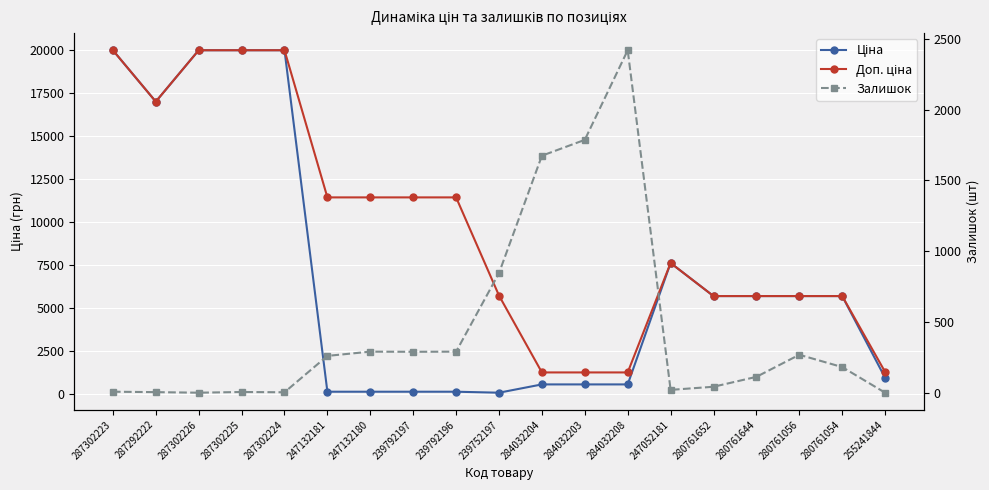

Reading left to right, list all the values displayed in this chart.

Ціна: 287302223=19964.2	287292222=16976.3	287302226=19964.2	287302225=19964.2	287302224=19964.2	247132181=114.1	247132180=114.1	239792197=114.1	239792196=114.1	239752197=57.0	284032204=539.0	284032203=539.0	284032208=539.0	247052181=7596.5	280761652=5673.8	280761644=5673.8	280761056=5673.8	280761054=5673.8	255241844=923.4
Доп. ціна: 287302223=19964.2	287292222=16976.3	287302226=19964.2	287302225=19964.2	287302224=19964.2	247132181=11410.0	247132180=11410.0	239792197=11410.0	239792196=11410.0	239752197=5705.0	284032204=1235.4	284032203=1235.4	284032208=1235.4	247052181=7596.5	280761652=5673.8	280761644=5673.8	280761056=5673.8	280761054=5673.8	255241844=1263.2
Залишок: 287302223=7.0	287292222=4.0	287302226=0.0	287302225=5.0	287302224=3.0	247132181=260.0	247132180=290.0	239792197=289.0	239792196=290.0	239752197=845.0	284032204=1674.0	284032203=1786.0	284032208=2419.0	247052181=20.0	280761652=42.0	280761644=112.0	280761056=268.0	280761054=181.0	255241844=0.0